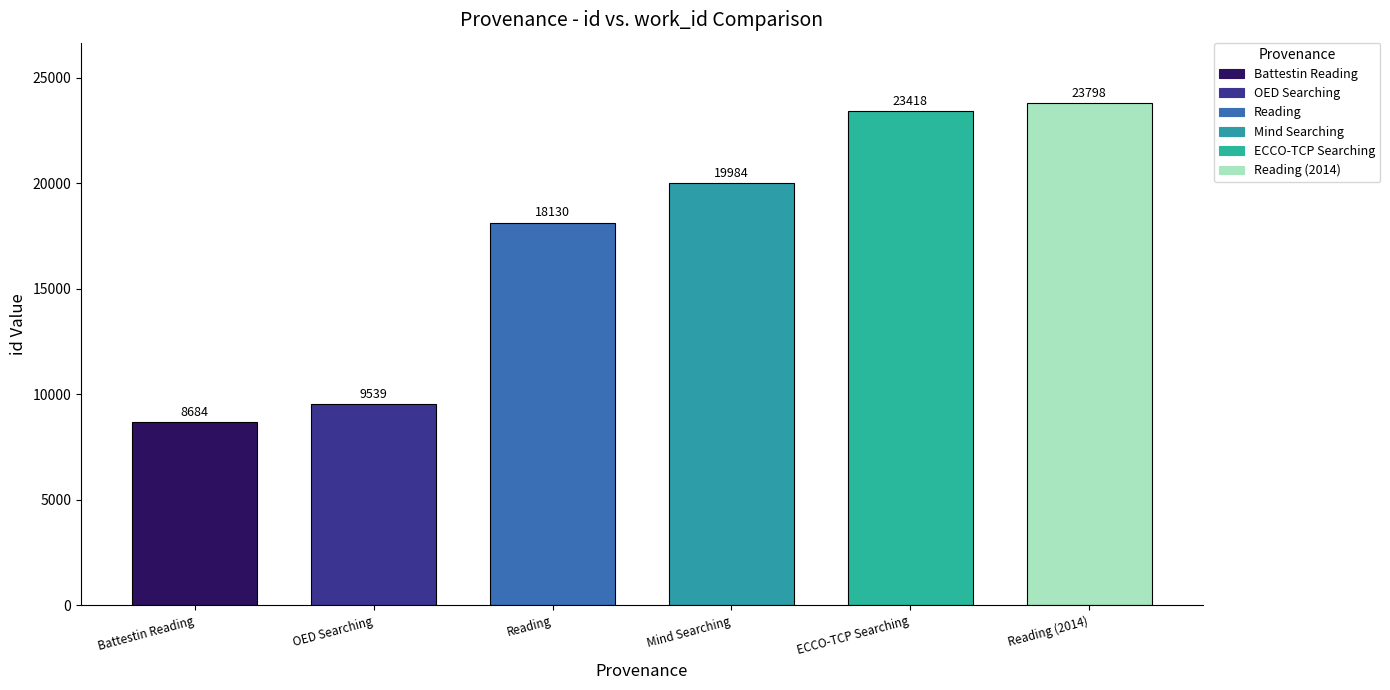

How many data points does each series have?

6